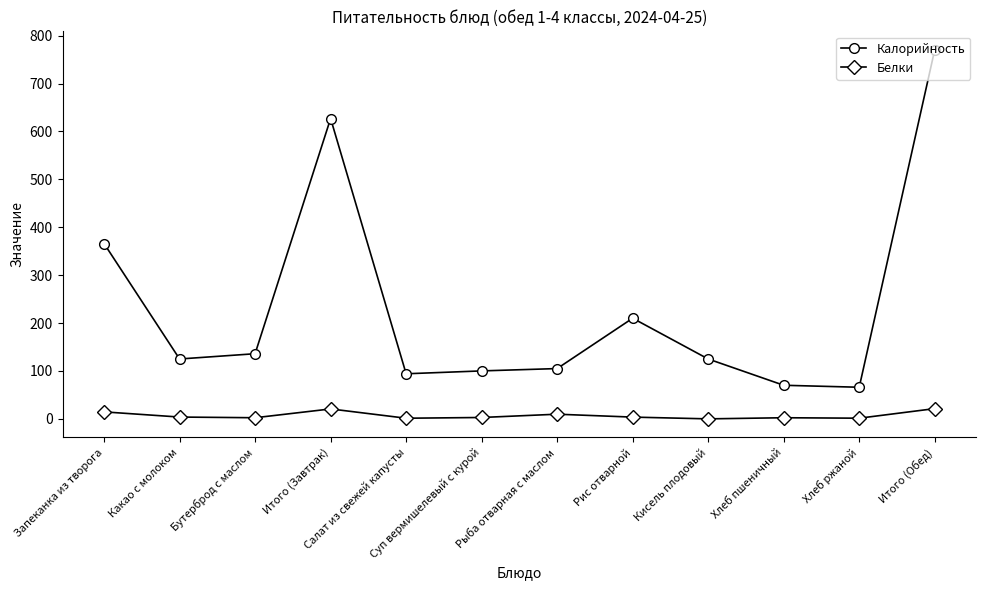

True or false: Калорийность and Белки intersect in this chart.

False